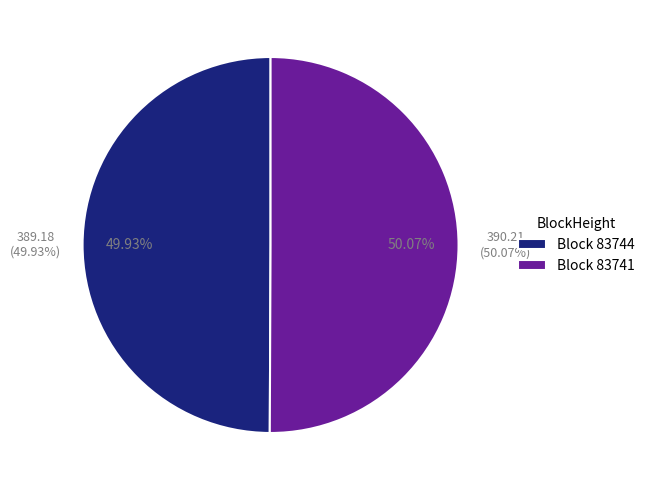

What is the total percentage of 83741 and 83744?

100.0%